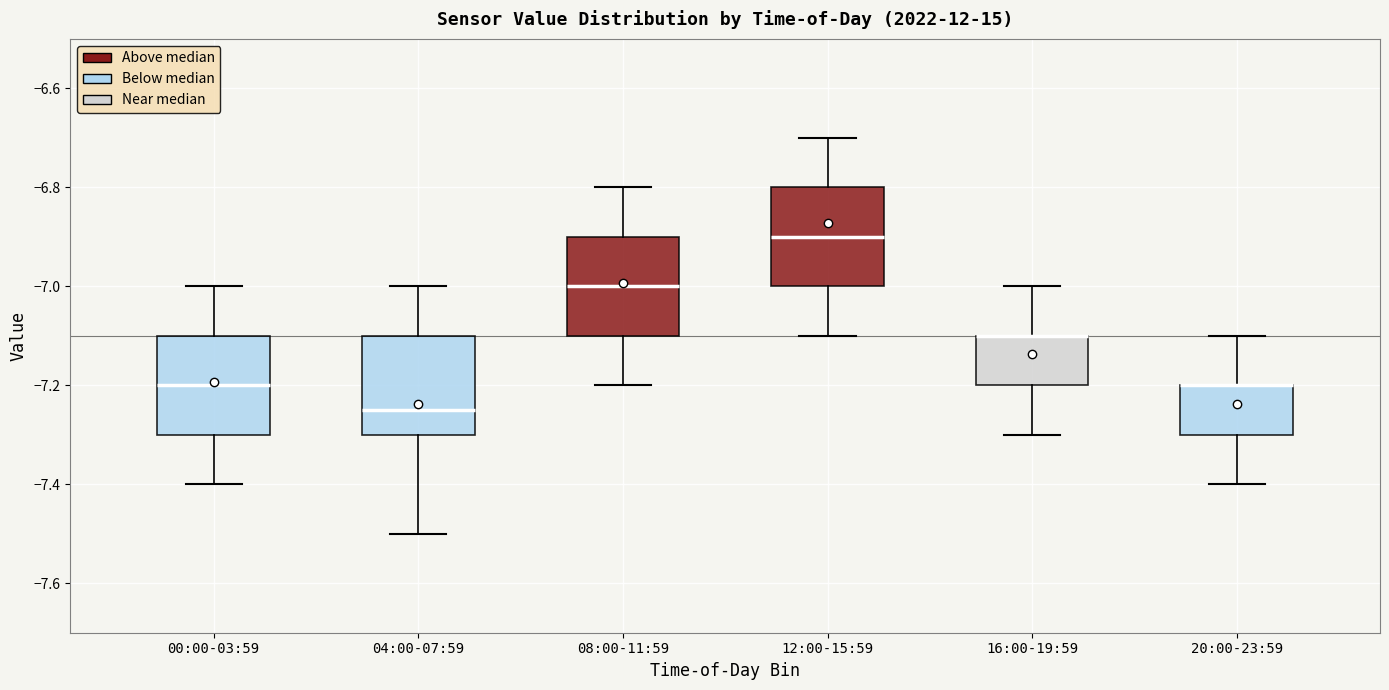

Reading left to right, transcribe this box plot: for each box, give where its median line is, the range the box spans, and where its two whiskers end, as read against the y-axis. The values are not printed on the chart, so give them approximately, as read against the axis.

00:00-03:59: median -7.20, box -7.30 to -7.10, whiskers -7.40 to -7.00
04:00-07:59: median -7.24, box -7.30 to -7.10, whiskers -7.50 to -7.00
08:00-11:59: median -7.00, box -7.10 to -6.90, whiskers -7.20 to -6.80
12:00-15:59: median -6.90, box -7.00 to -6.80, whiskers -7.10 to -6.70
16:00-19:59: median -7.10 (drawn on the box's upper edge), box -7.20 to -7.10, whiskers -7.30 to -7.00
20:00-23:59: median -7.20 (drawn on the box's upper edge), box -7.30 to -7.20, whiskers -7.40 to -7.10